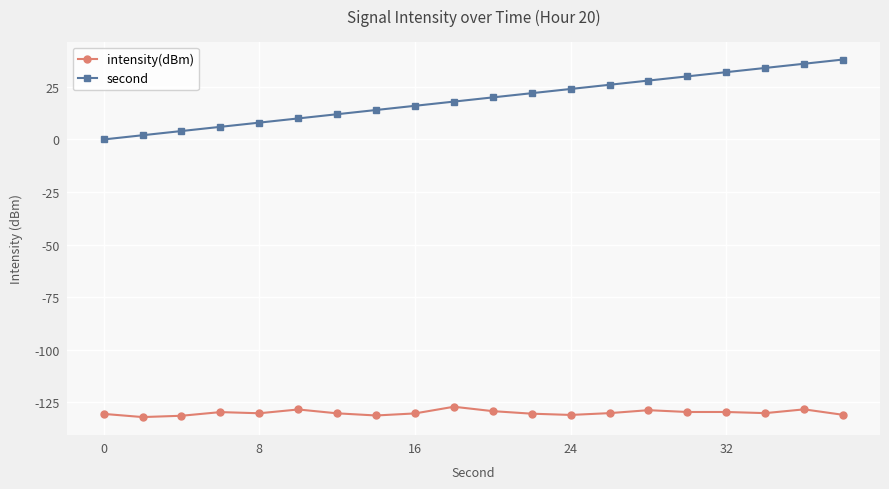

What is the value of the intensity(dBm) point at the 17th from the left?

-129.6